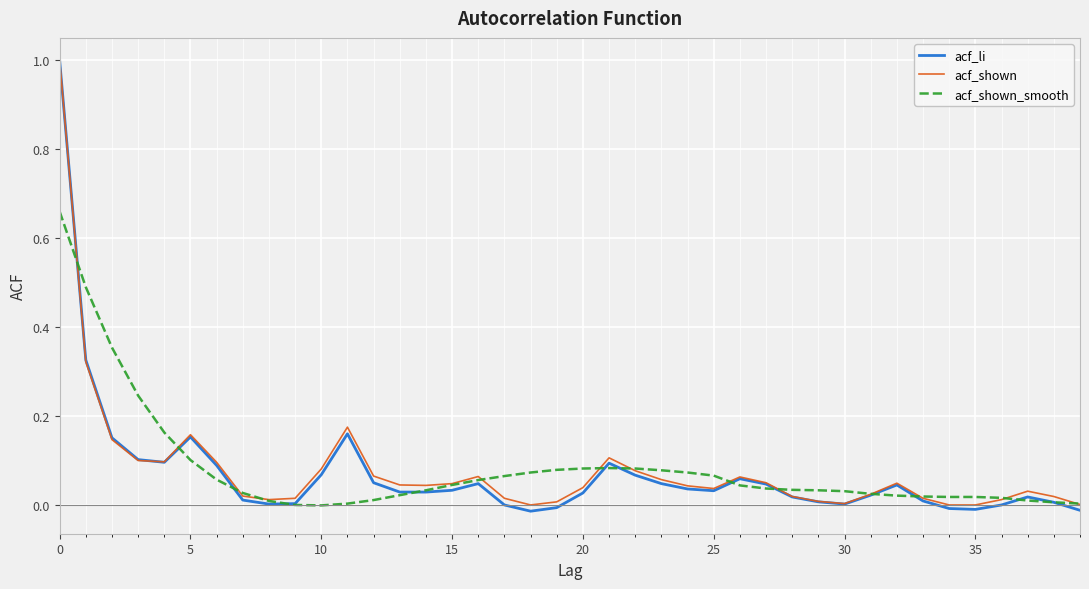

Which series has the largest range (max minus min)?

acf_li